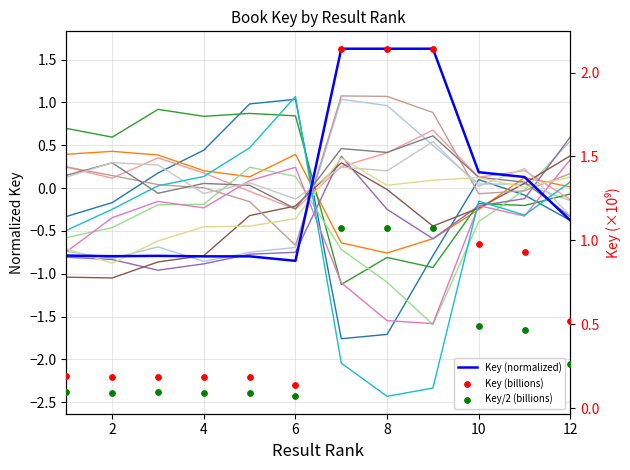

Which has a higher value, 3 or 7?

7